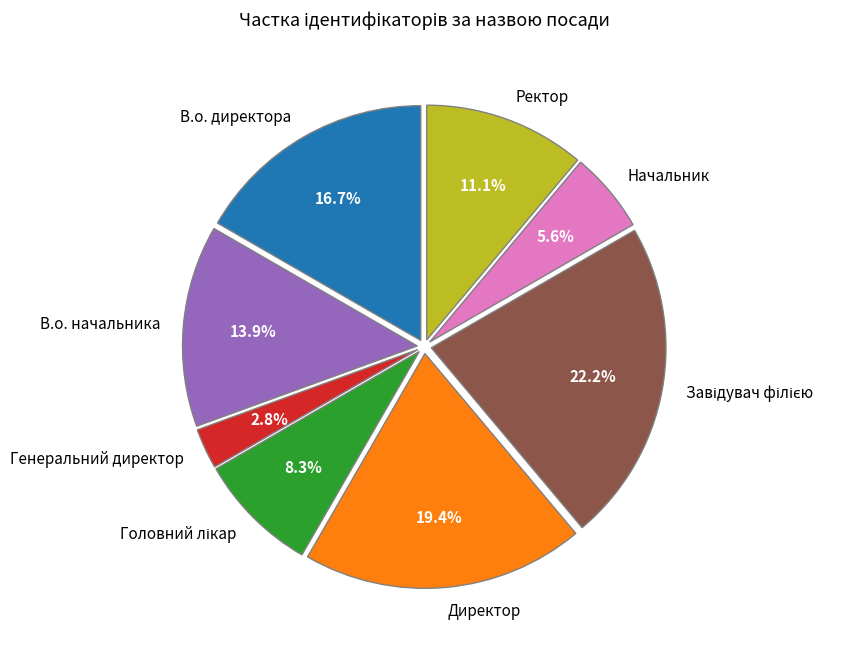

Is there any slice that represents more than half of the pie?

No